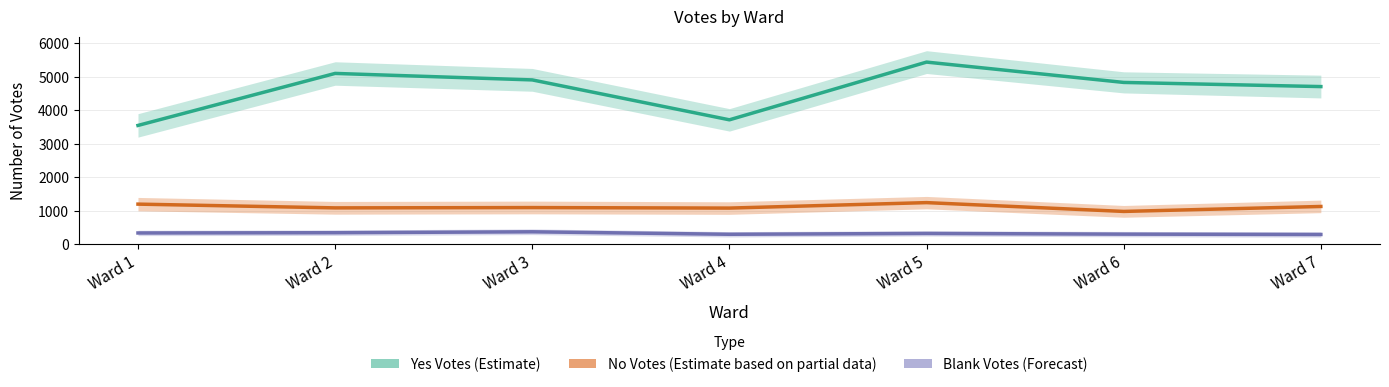

What is the spread (max minus min) of values at Ward 3?

4534